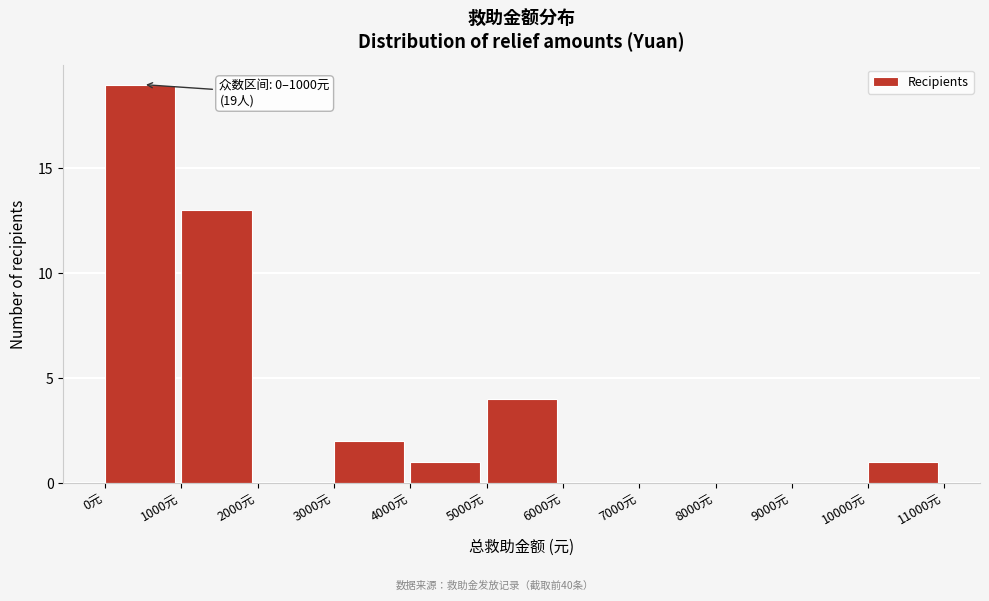

Over which range of the x-axis is the bar tallest?

0 to 1000